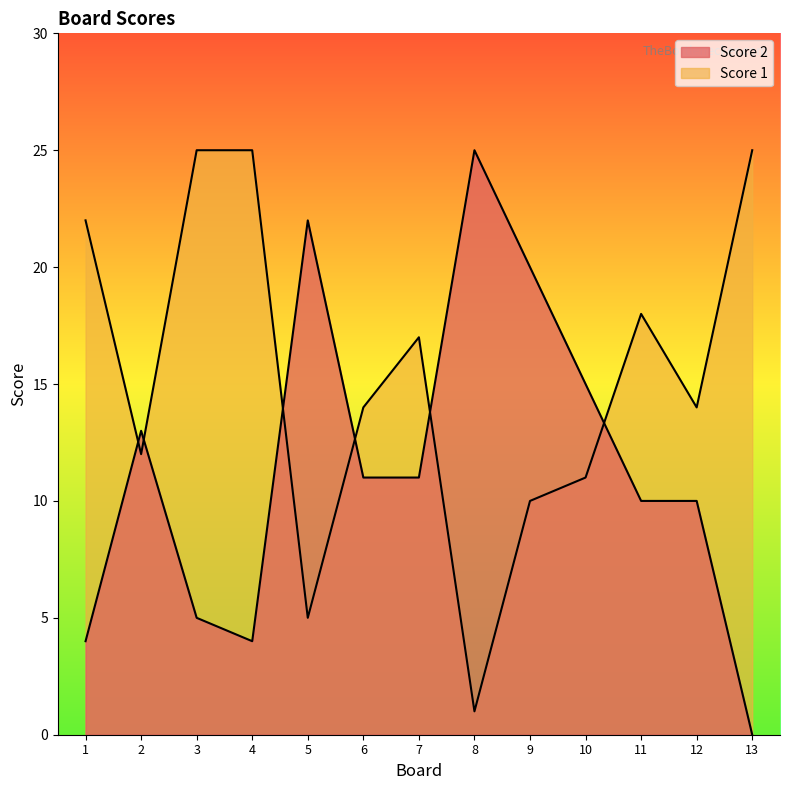

What is the spread (max minus min) of values at 10?

4